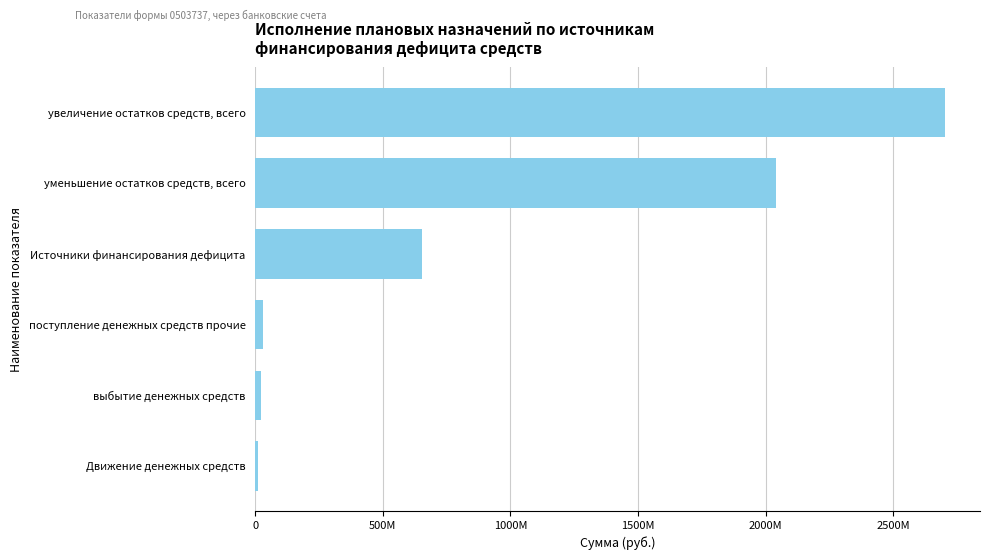

Are the bars horizontal?

Yes